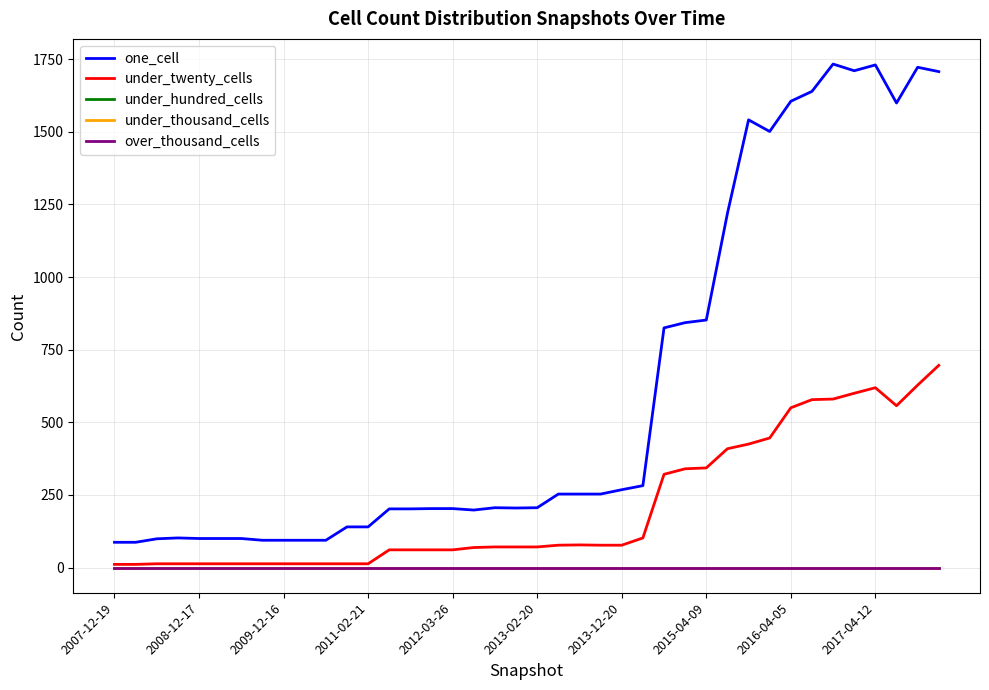

Does the chart have visible grid lines?

Yes